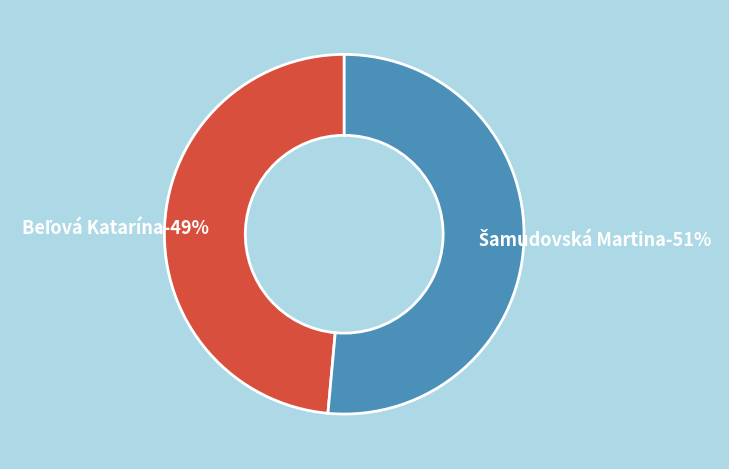

Between Beľová Katarína and Šamudovská Martina, which is larger?

Šamudovská Martina